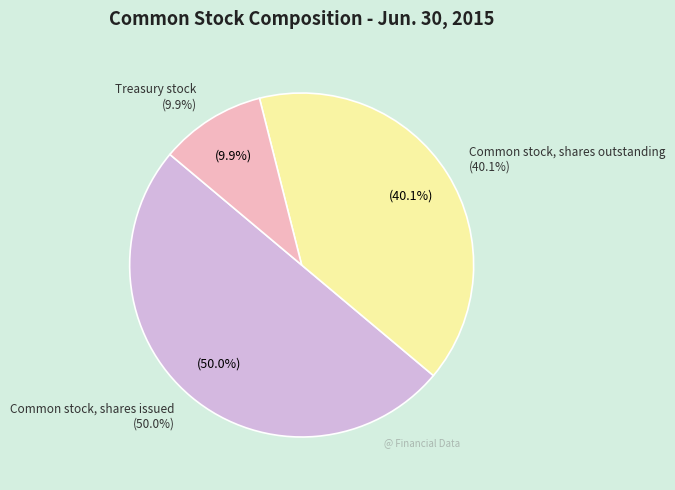

Is it true that Common stock, shares outstanding is 40% of the pie?

True